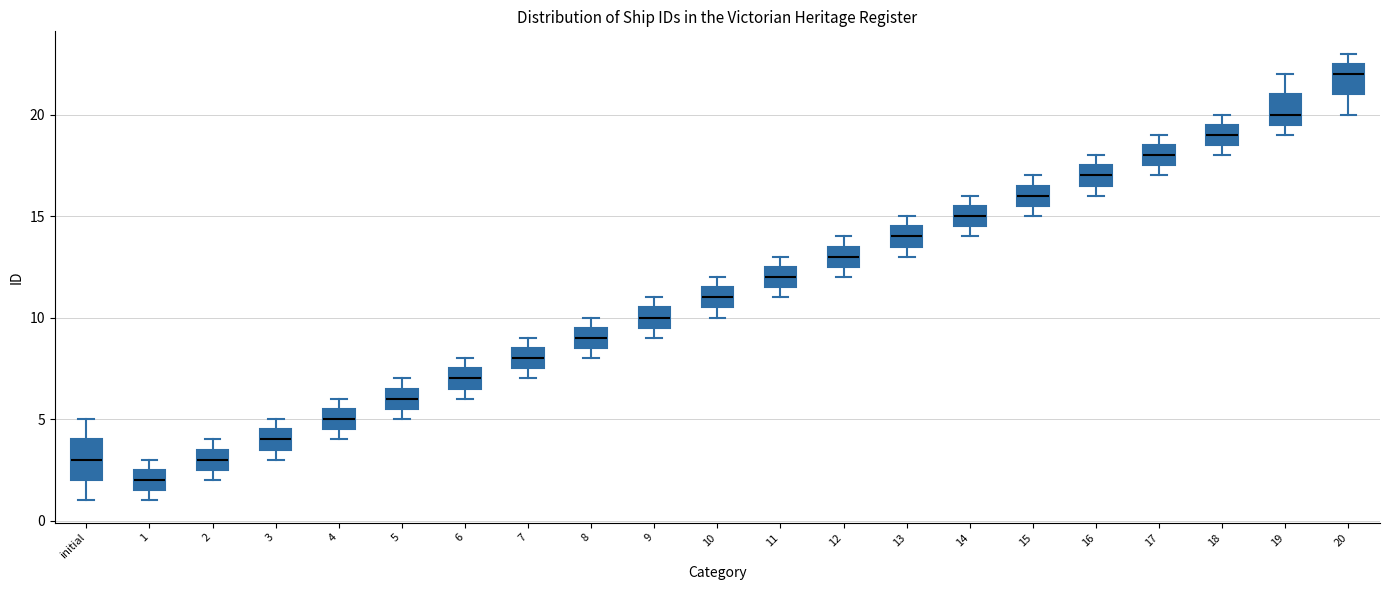

Where is the lower edge of the box for 11 on the y-axis? The values are not printed on the chart, so give them approximately, as read against the axis.

11.5